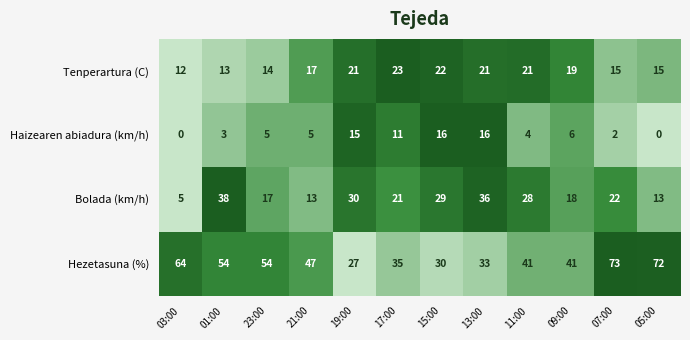

Which series has the largest total across all categories?

Hezetasuna (%)